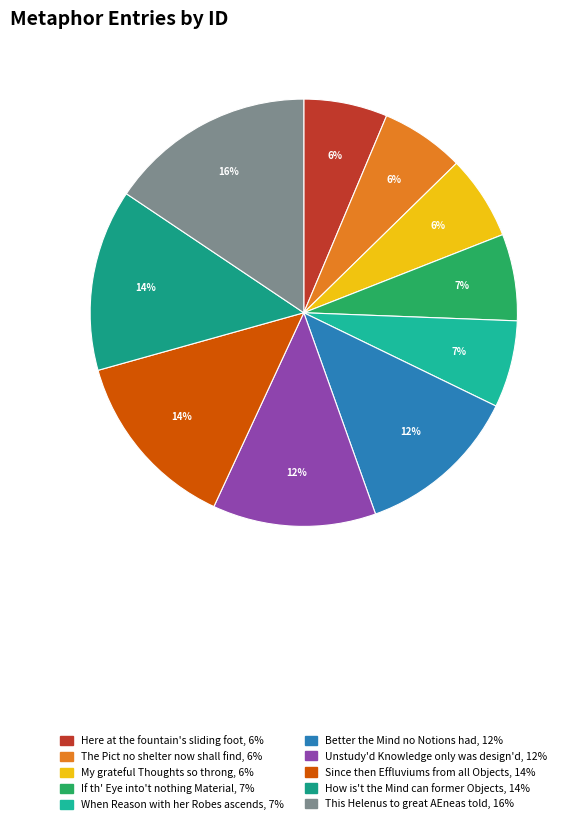

Does any single category account for the majority?

No